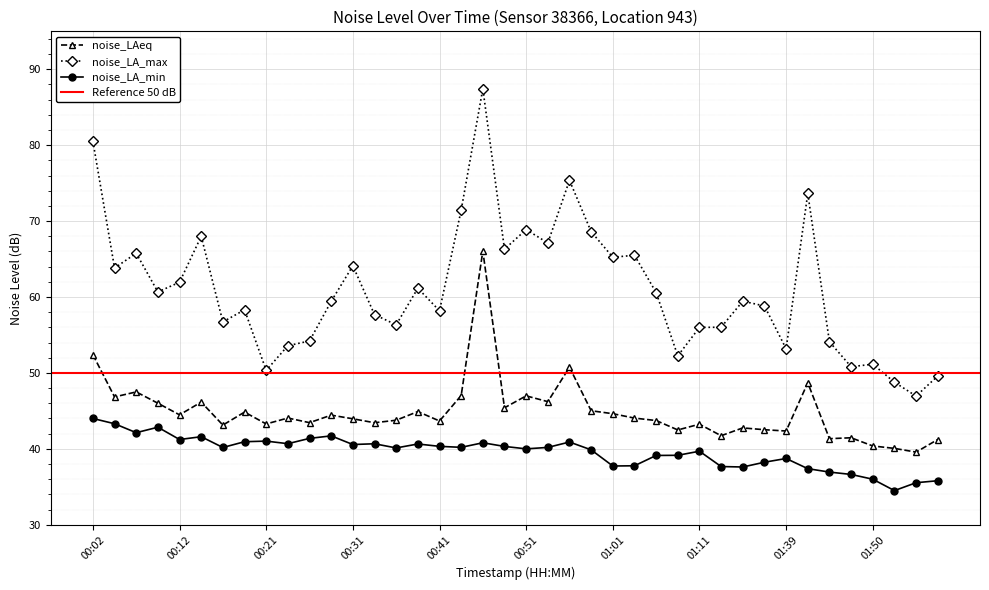

What is the label of the 34th point from the left?

01:42